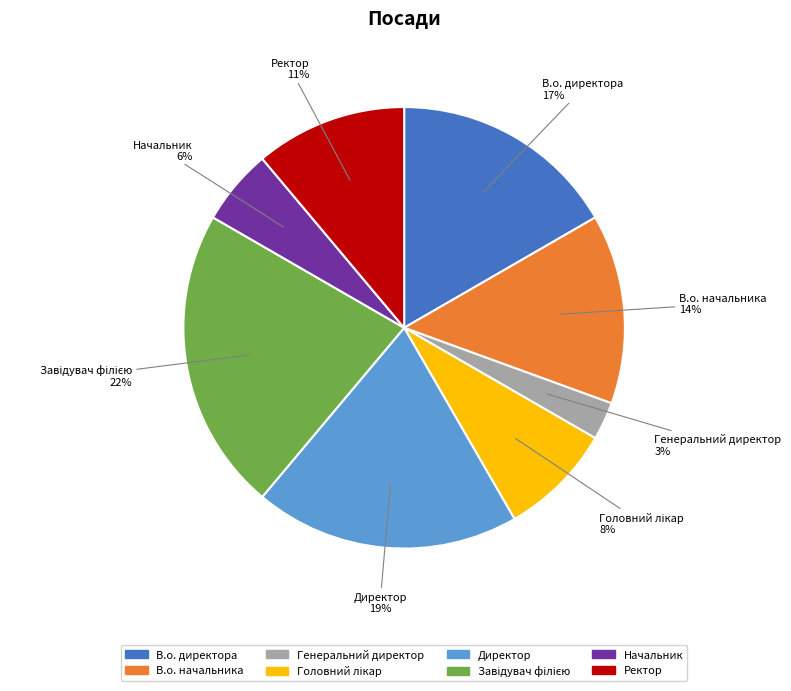

Is Ректор the majority of the pie?

No